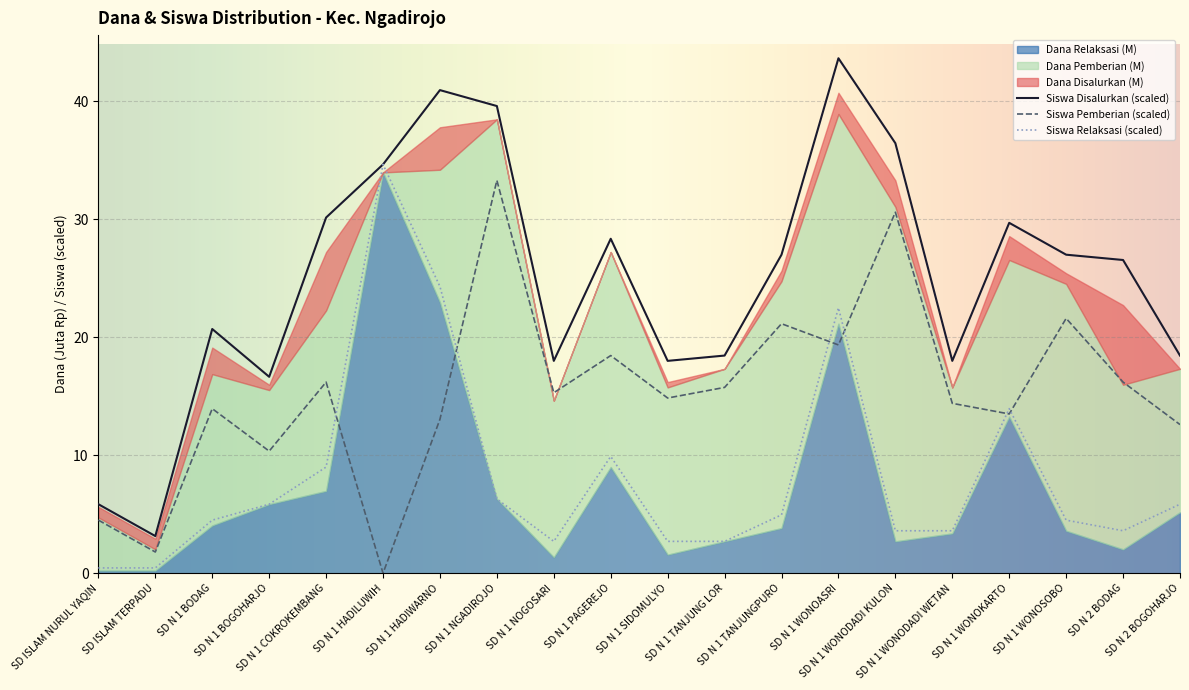

What is the total value across all series at SD N 1 WONOSOBO?

53.1